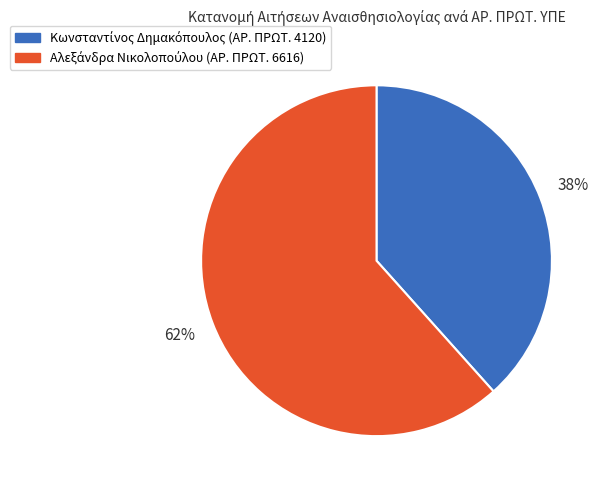

Is there a majority slice in this chart?

Yes